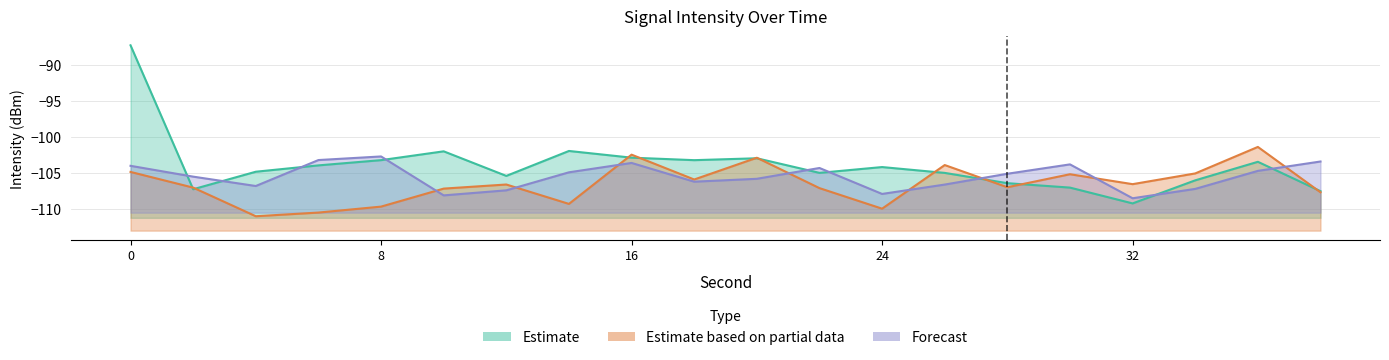

What are all the series names shown in the legend?

Estimate, Estimate based on partial data, Forecast